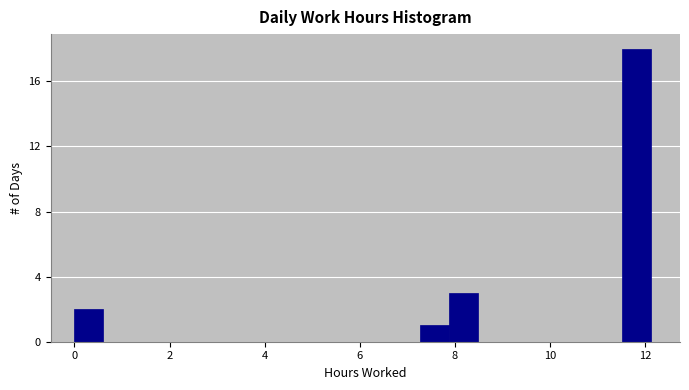

Read against the x-axis, roughly where is the centre of the tallest bar?

11.8